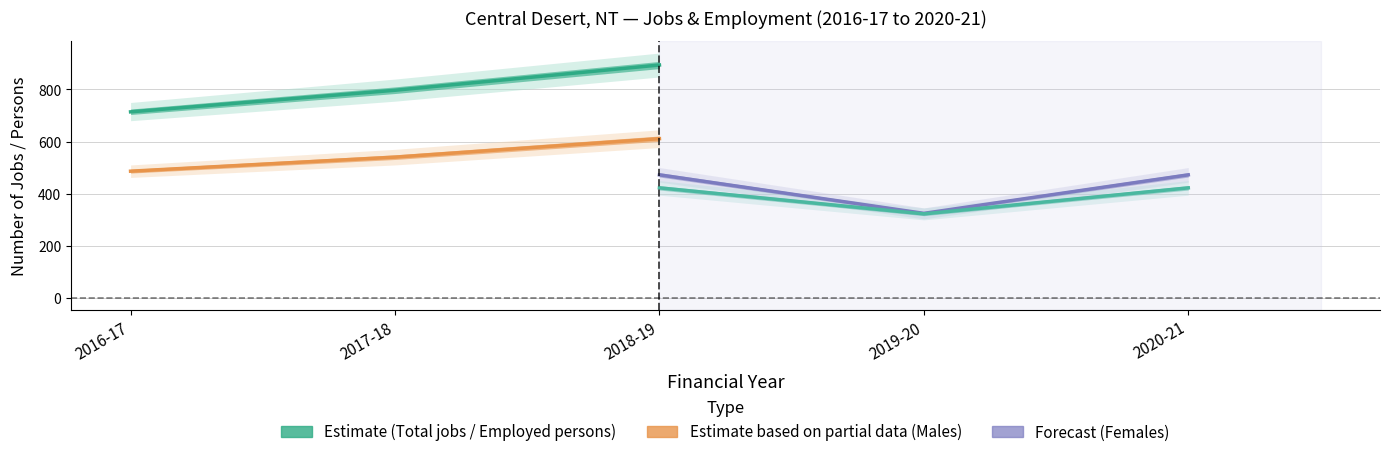

Rank the series by their maximum value, from lowest to highest.

Females, Males, Employed persons, Total jobs